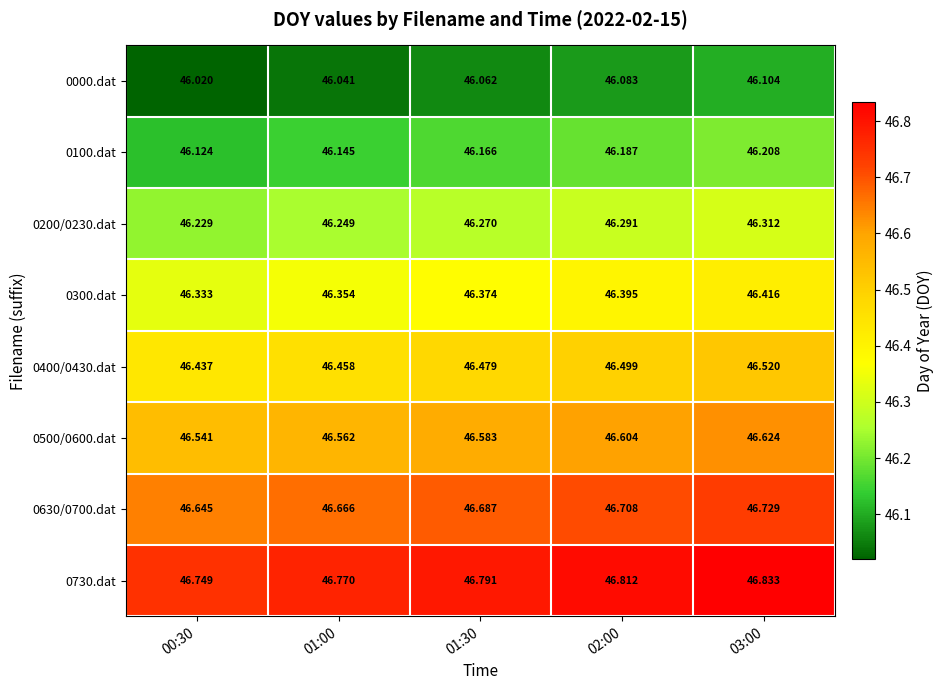

Is the value of 0100.dat at 03:00 greater than the value of 0730.dat at 01:30?

No